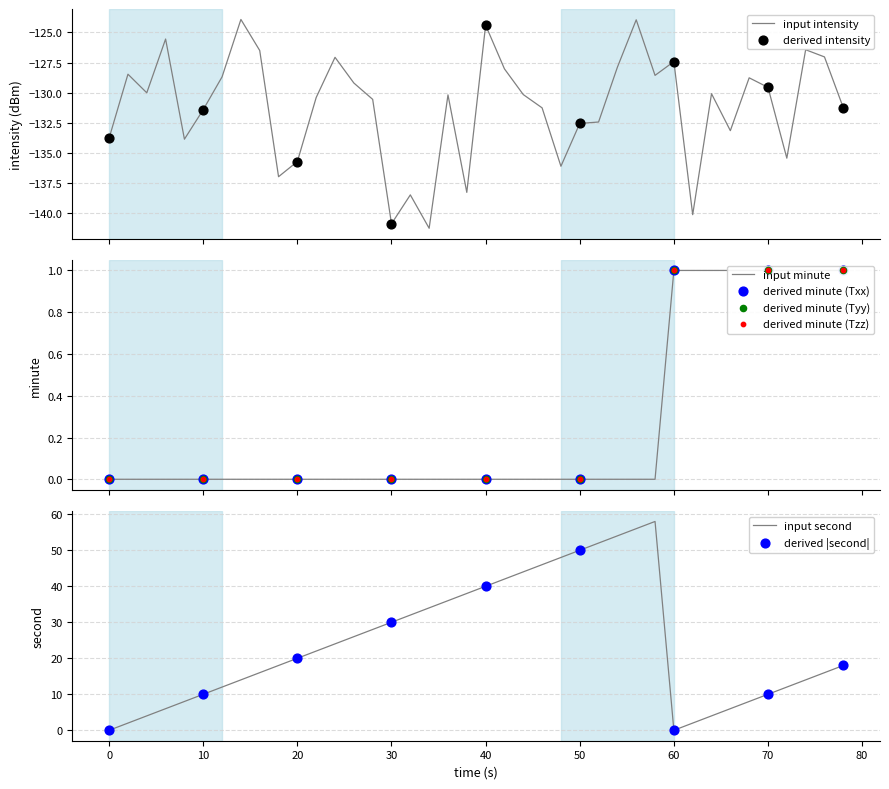

Which series has the largest Y range (max minus min)?

second